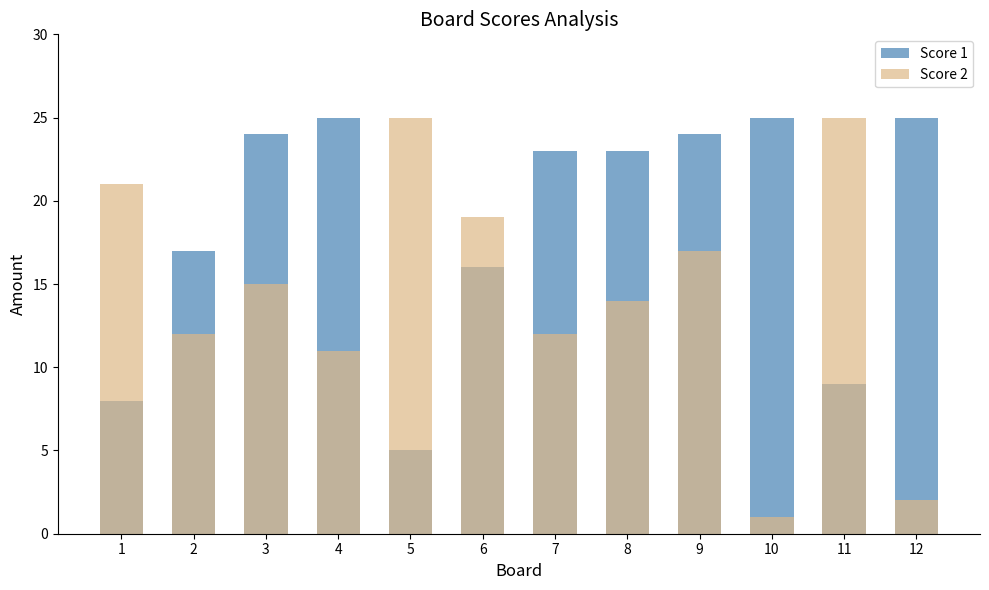

Which series has the largest range (max minus min)?

Score 2